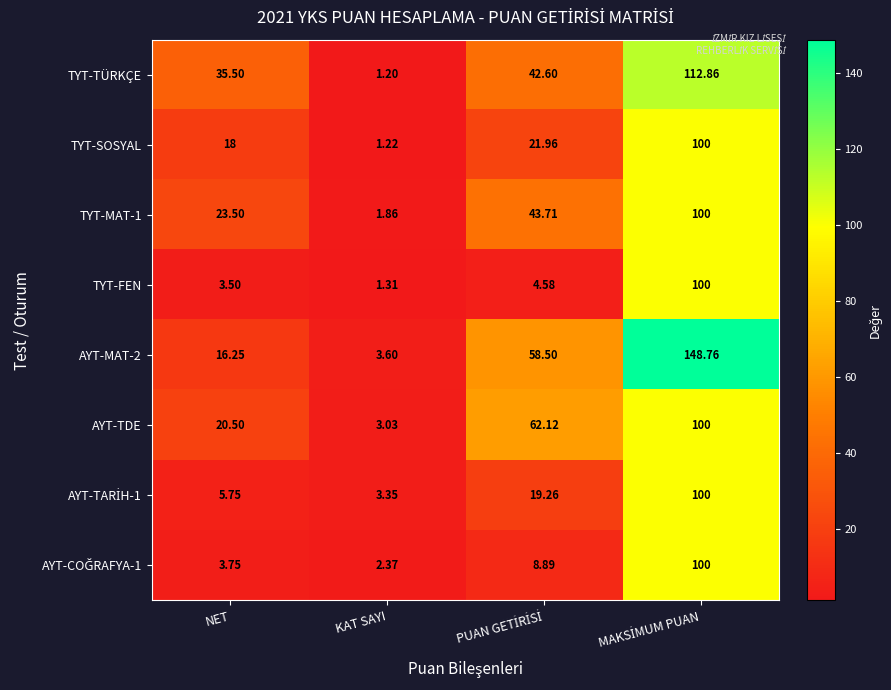

Which label corresponds to the smallest value in the chart?

KAT SAYI